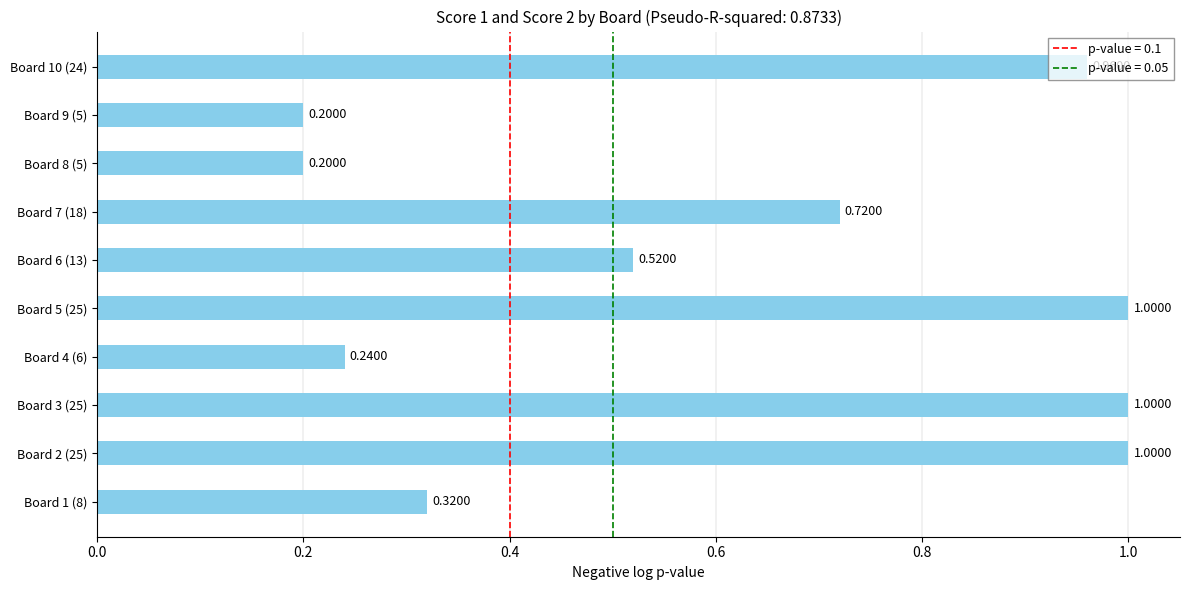

What is the average value?

0.6